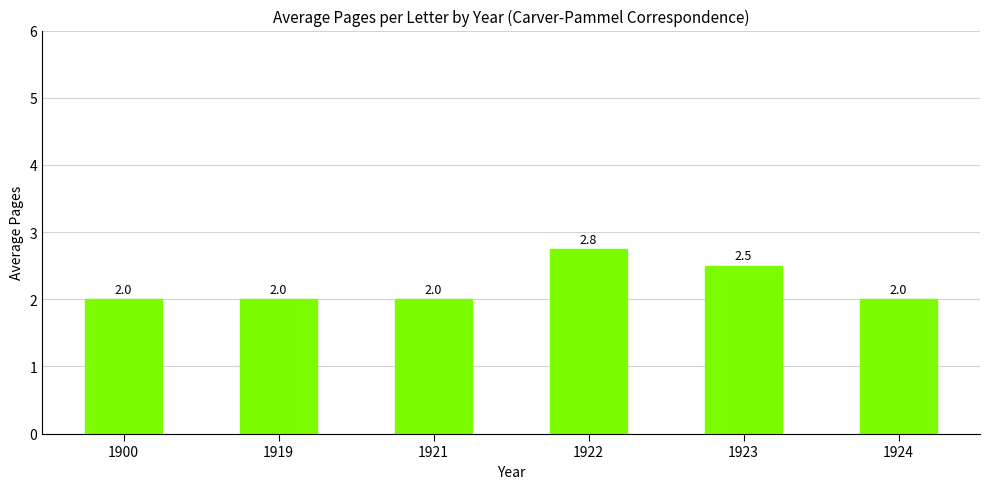

What is the difference between the maximum and minimum values?

0.8